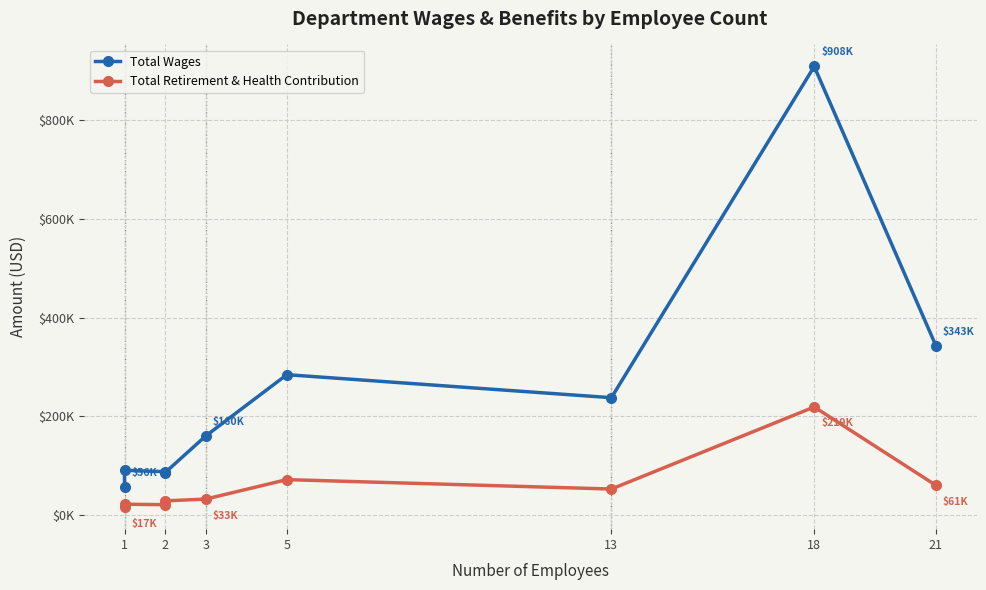

What is the approximate value of Total Retirement & Health Contribution at 1?

16546